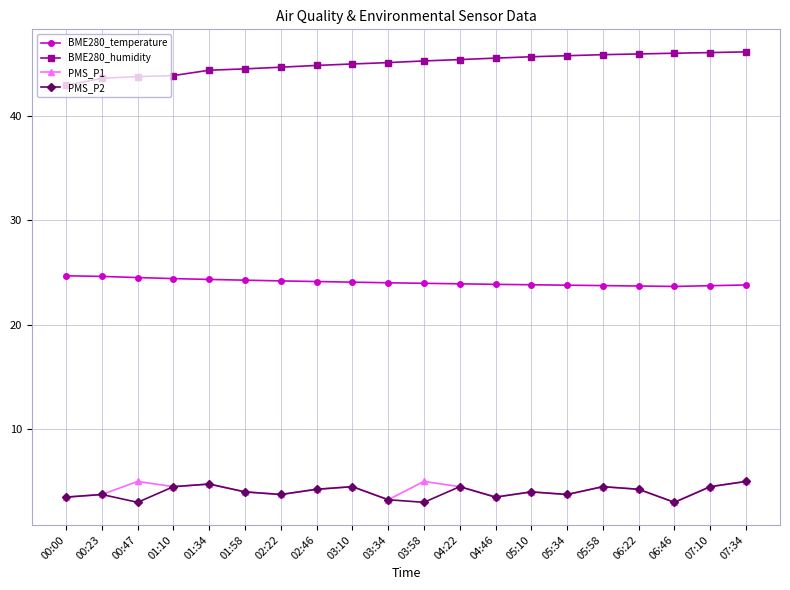

Count the number of categories in the chart.

20